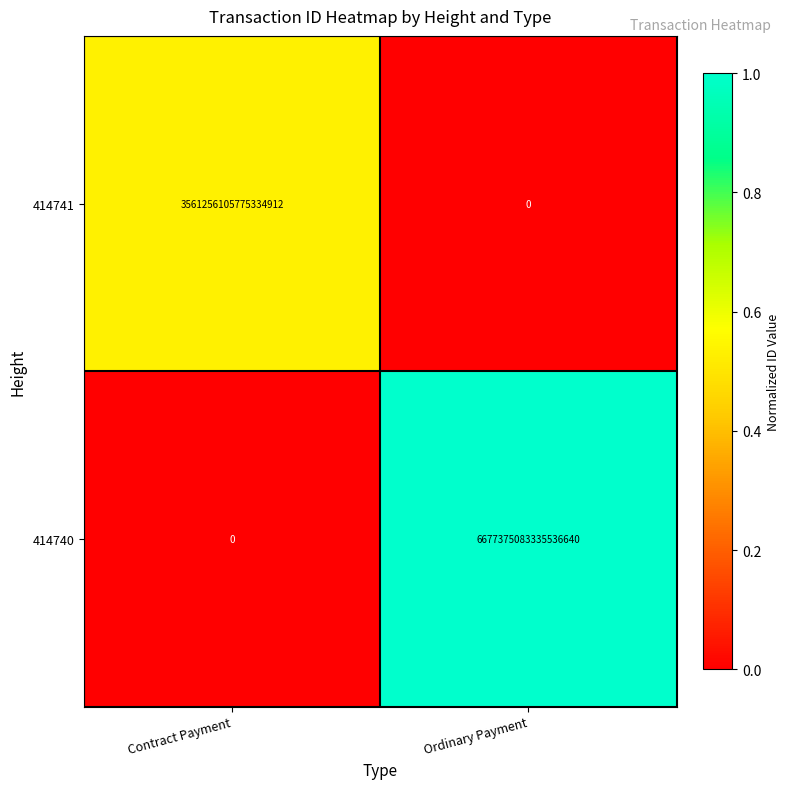

Which series has the largest total across all categories?

414740